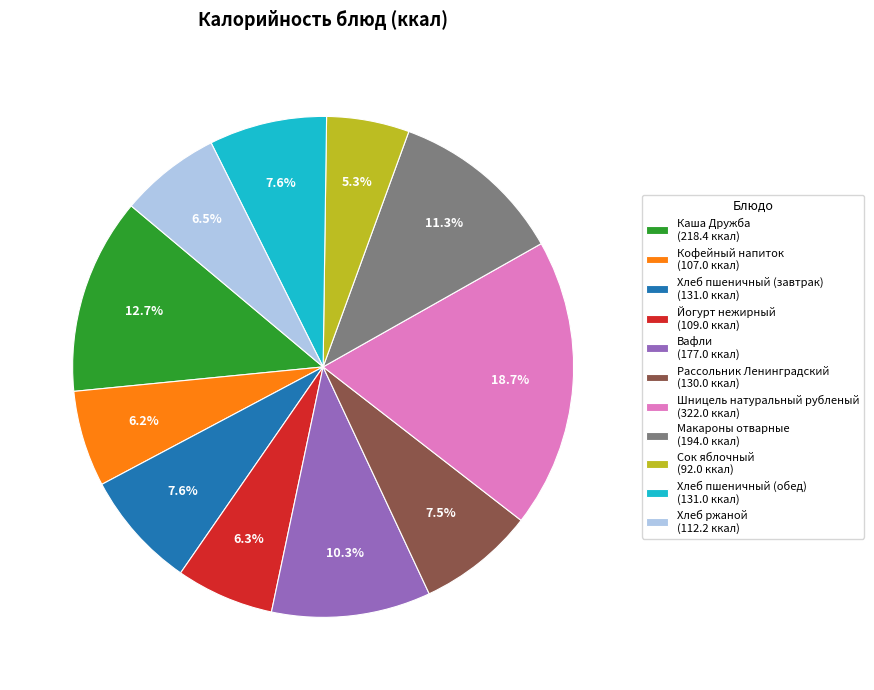

What is the smallest slice in the pie chart?

Сок яблочный